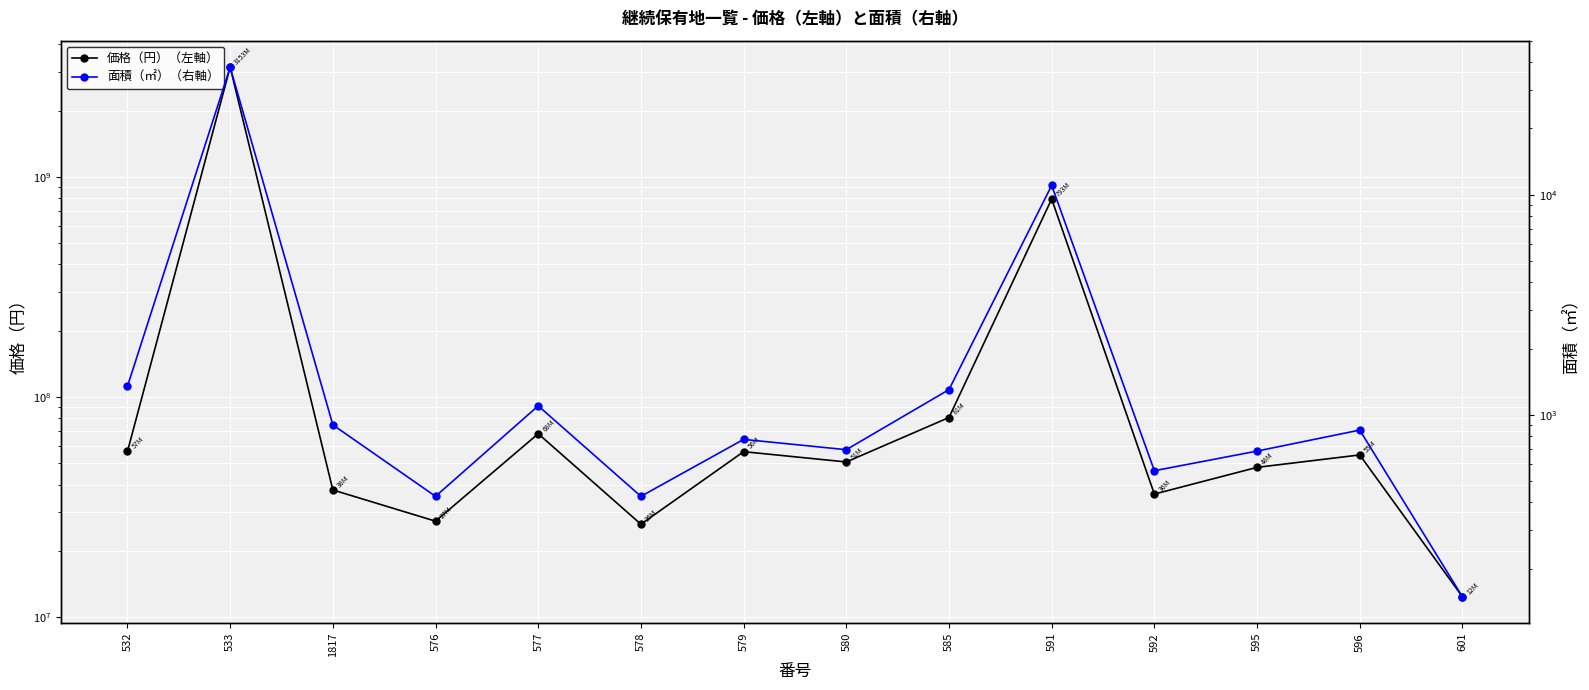

Which category has the highest value in the 面積（㎡）（右軸） series?

533